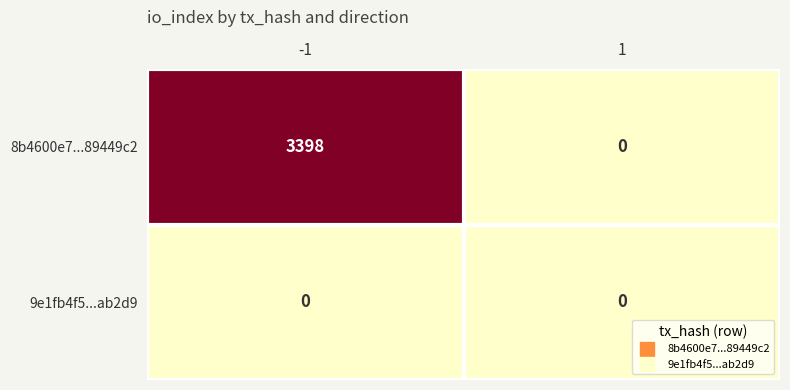

Rank the series by their maximum value, from lowest to highest.

9e1fb4f5...ab2d9, 8b4600e7...89449c2